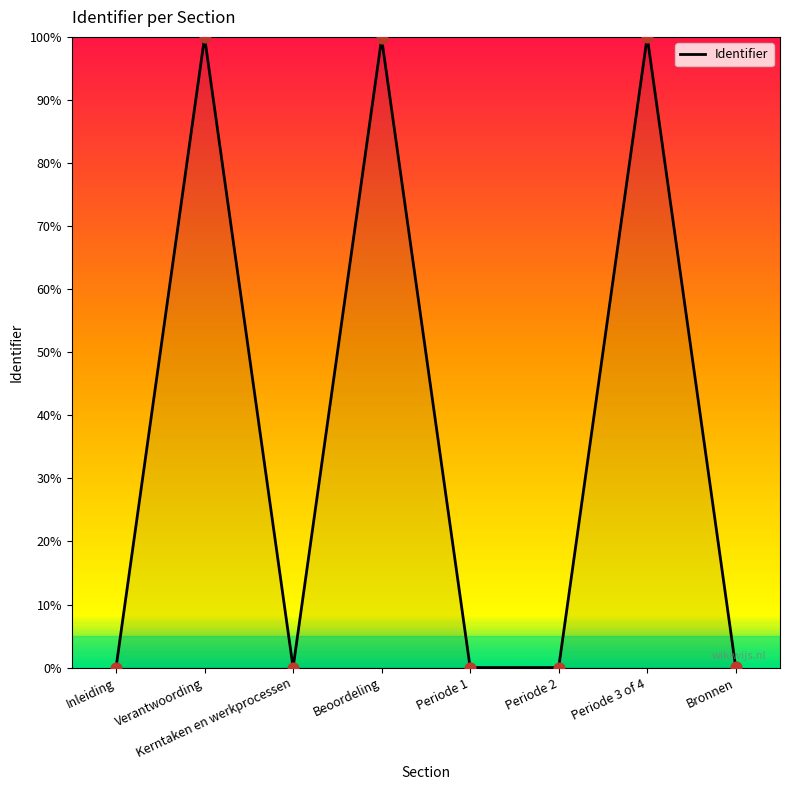

Between Periode 3 of 4 and Periode 2, which is larger?

Periode 3 of 4